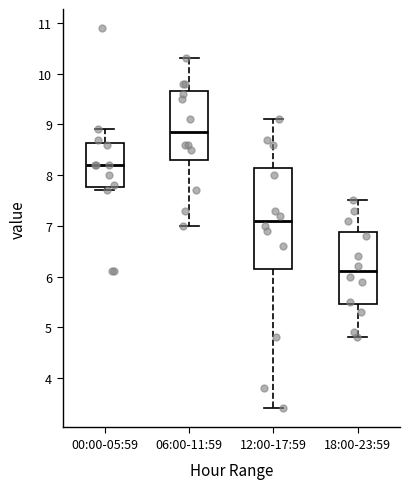

Which box has the highest median line?

06:00-11:59